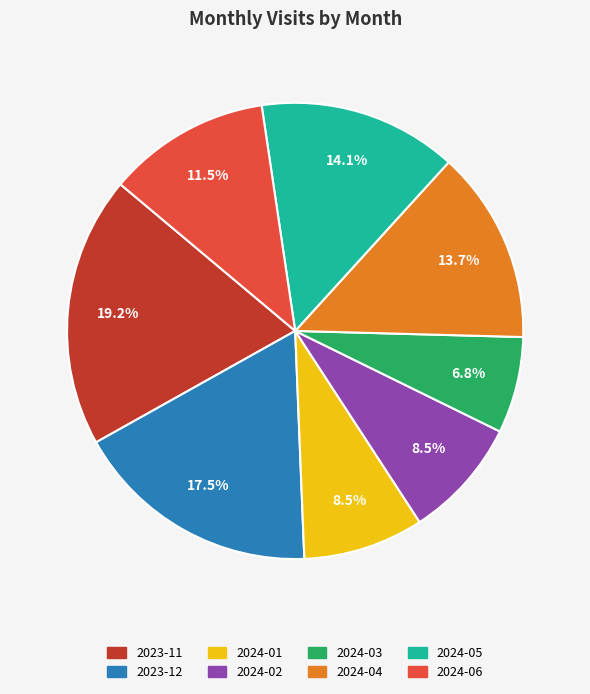

How many segments does this pie chart have?

8